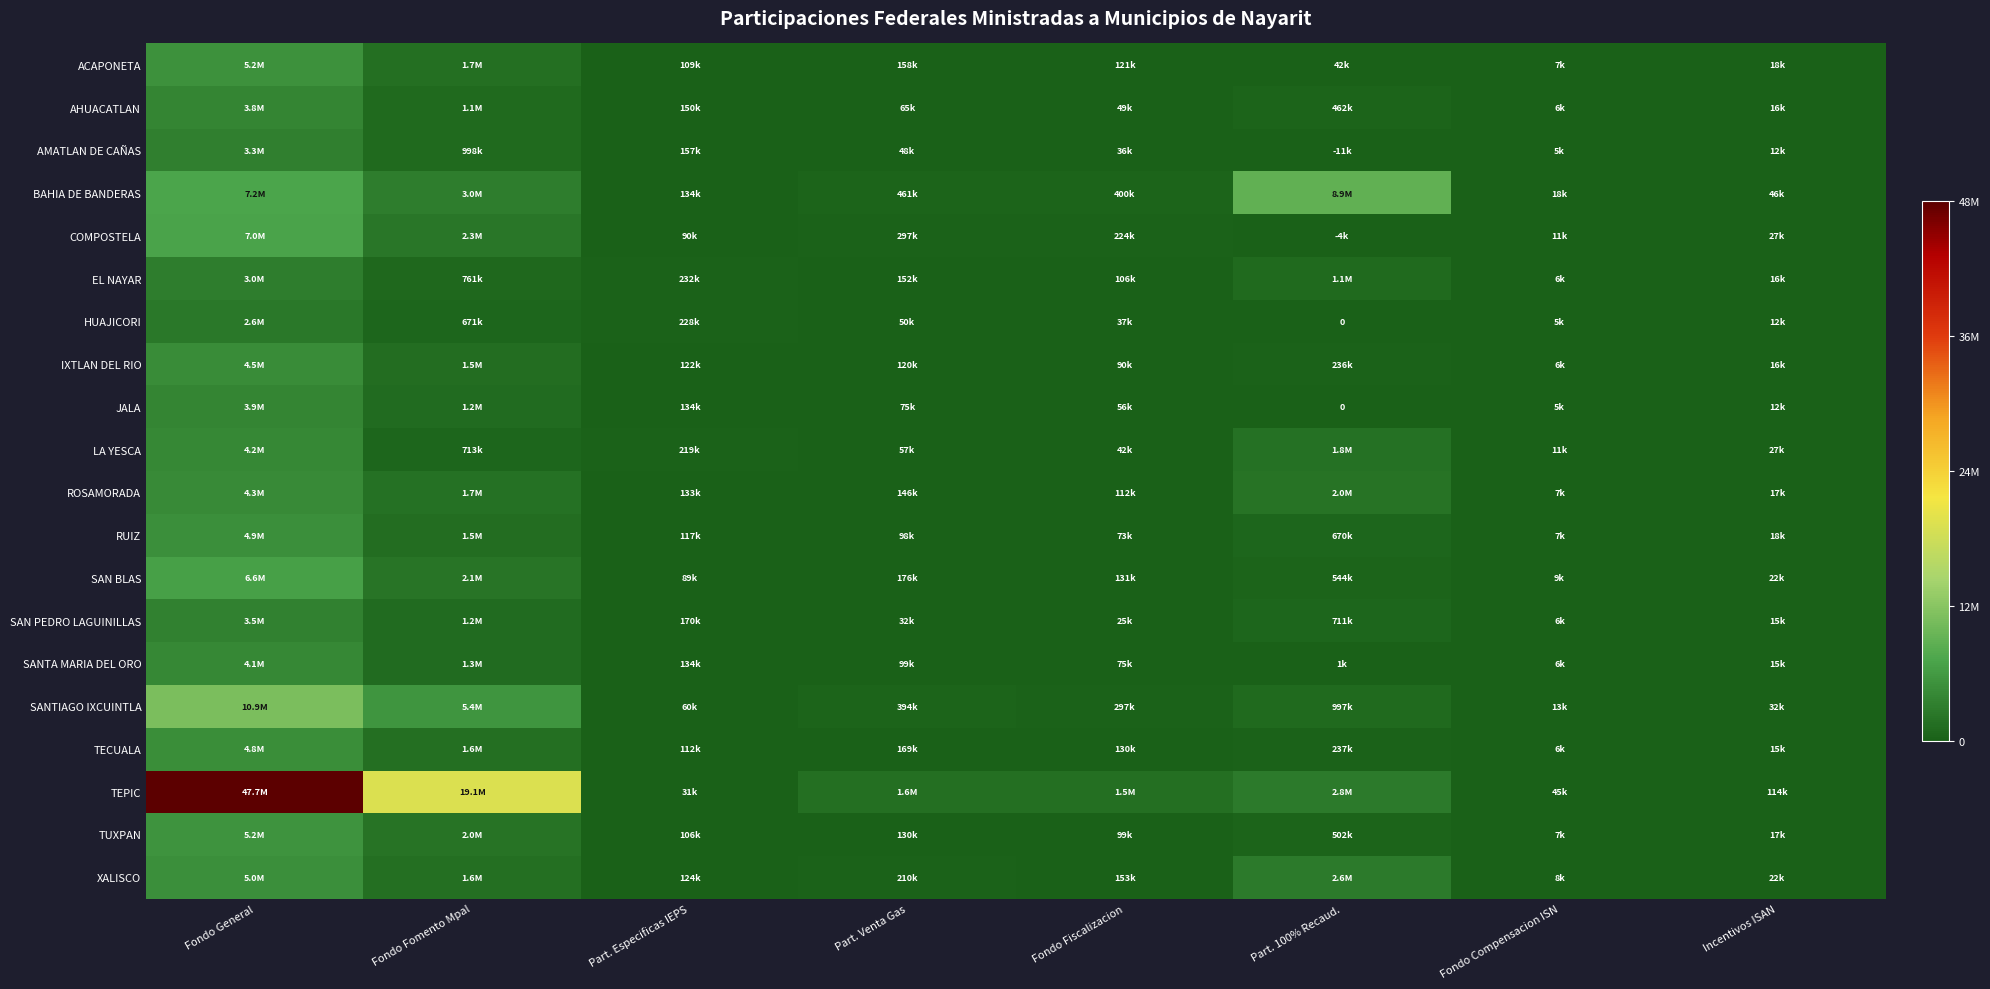

What is the sum of all JALA values?

5362499.1